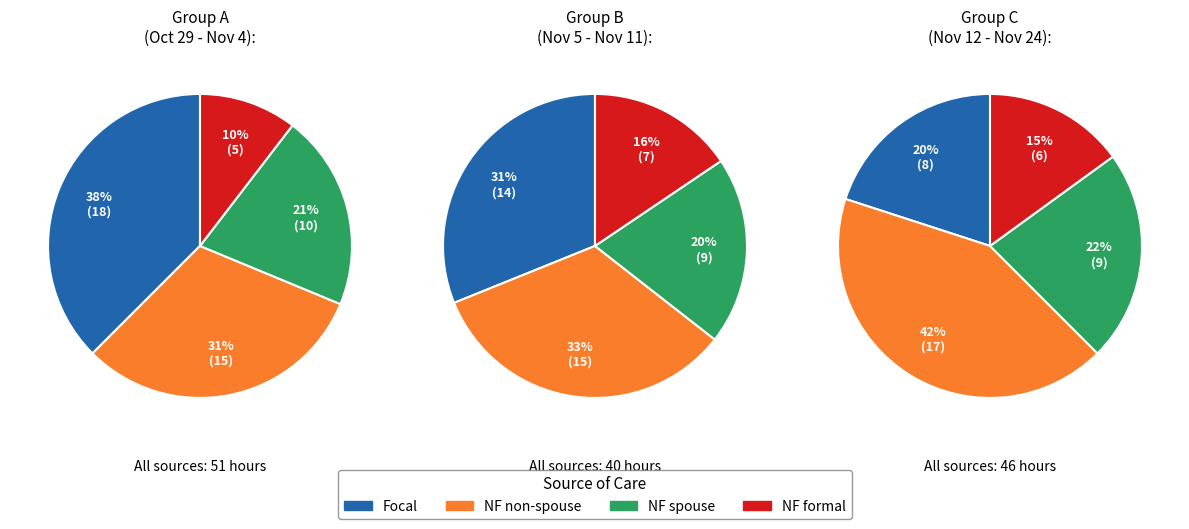

Is there any slice that represents more than half of the pie?

No